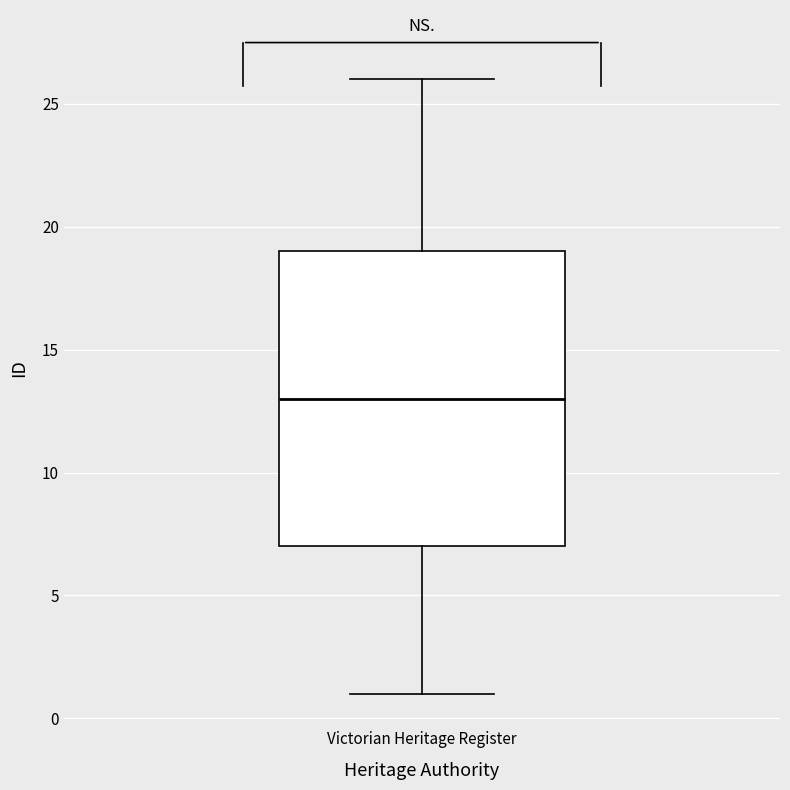

Where does the median line of the box for Victorian Heritage Register sit on the y-axis? The values are not printed on the chart, so give them approximately, as read against the axis.

13